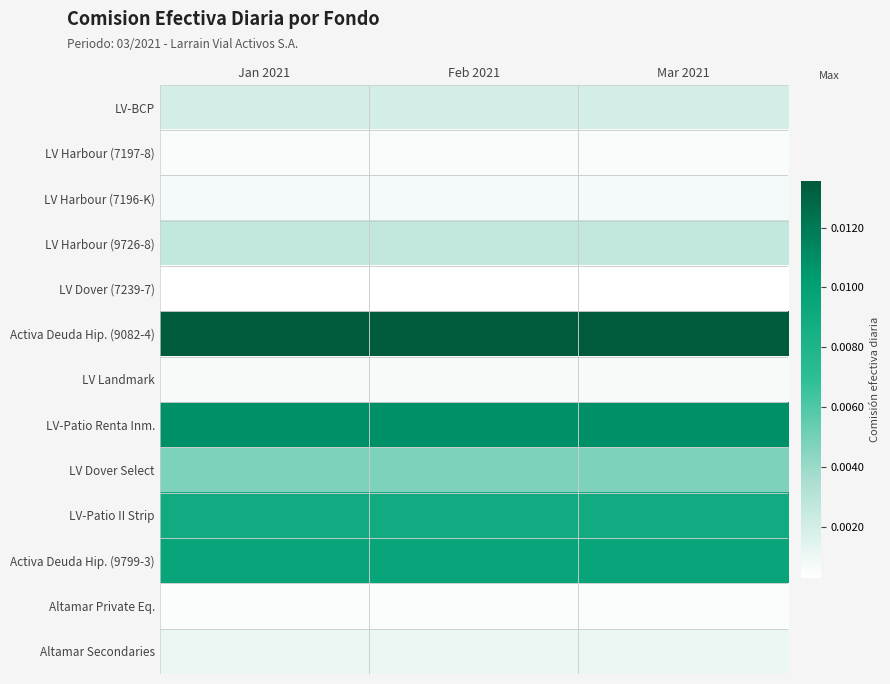

How many data points does each series have?

3